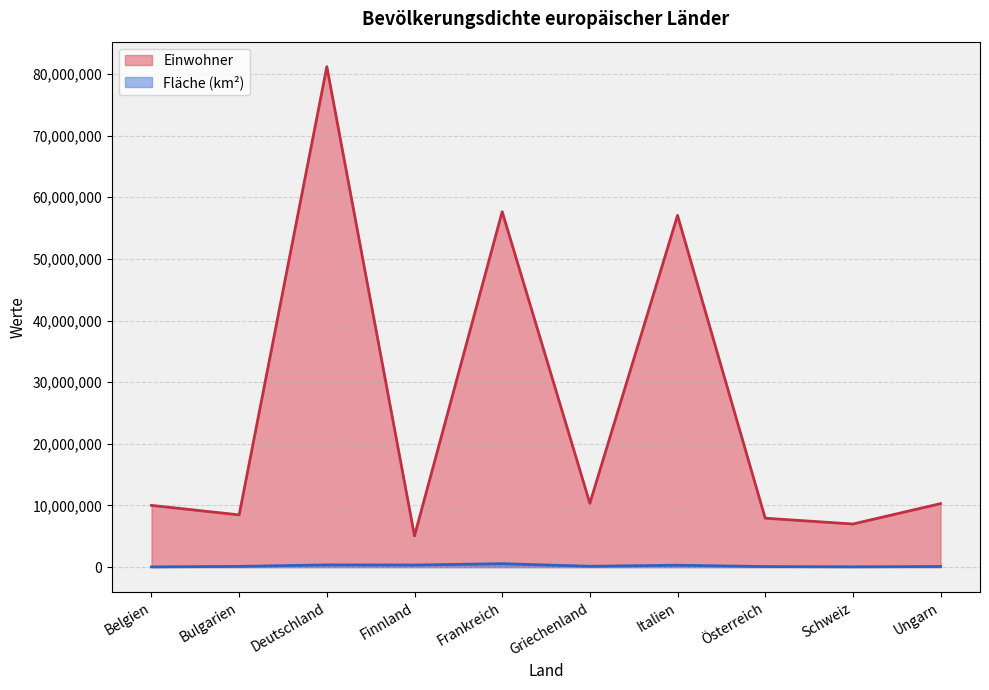

Rank the categories by Einwohner value from highest to lowest.

Deutschland, Frankreich, Italien, Griechenland, Ungarn, Belgien, Bulgarien, Österreich, Schweiz, Finnland